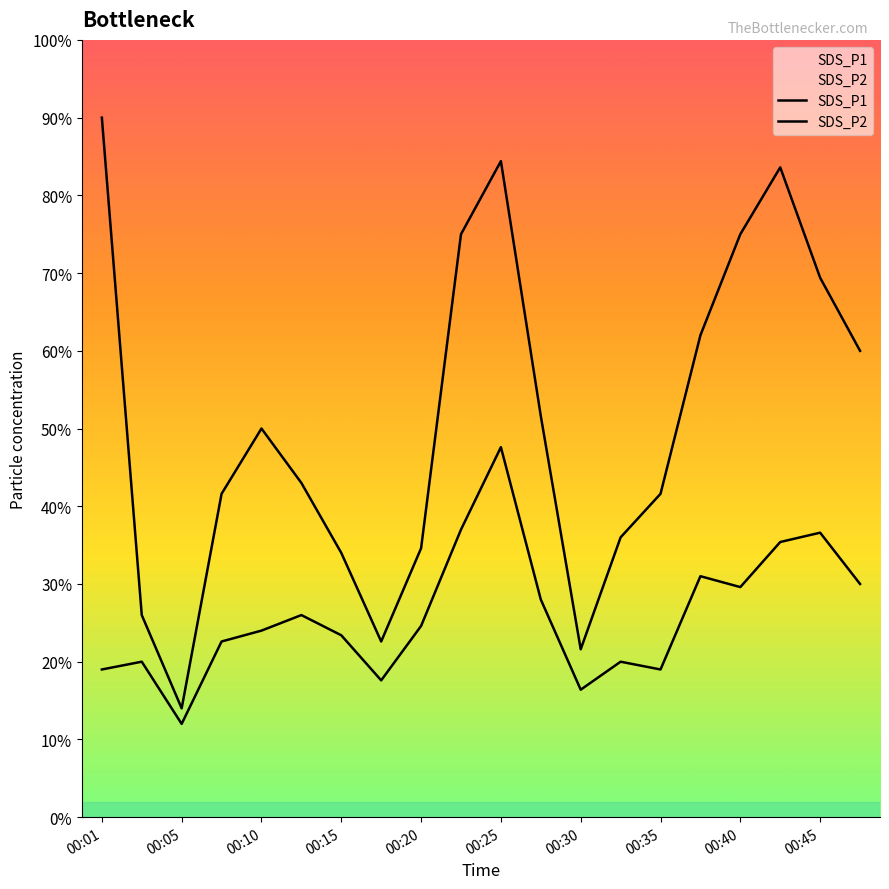

At 00:25, list the series in order from largest to smallest.

SDS_P1, SDS_P2